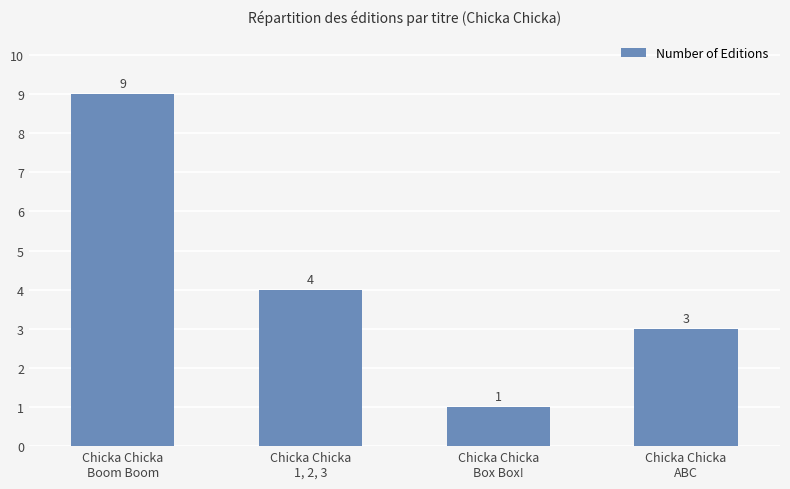

What is the minimum value shown in the chart?

1